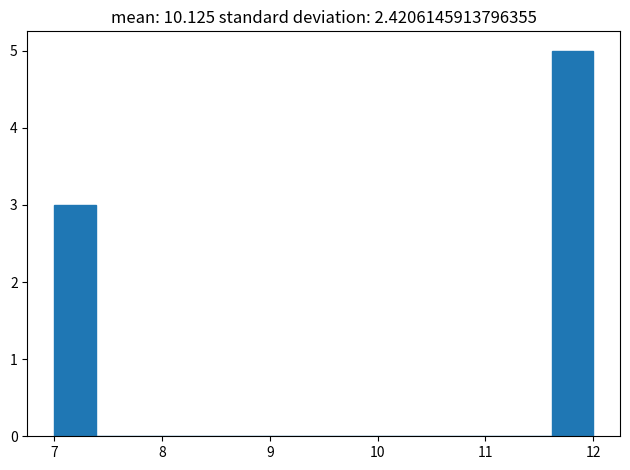

Read against the x-axis, roughly where is the centre of the tallest bar?

11.8